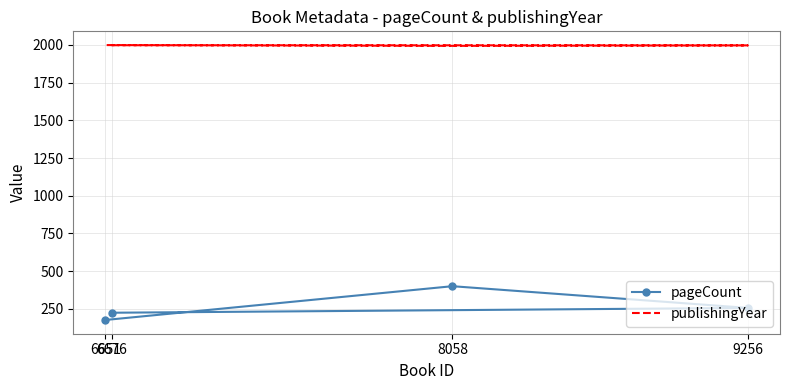

Between 6676 and 6651, which is larger?

6676